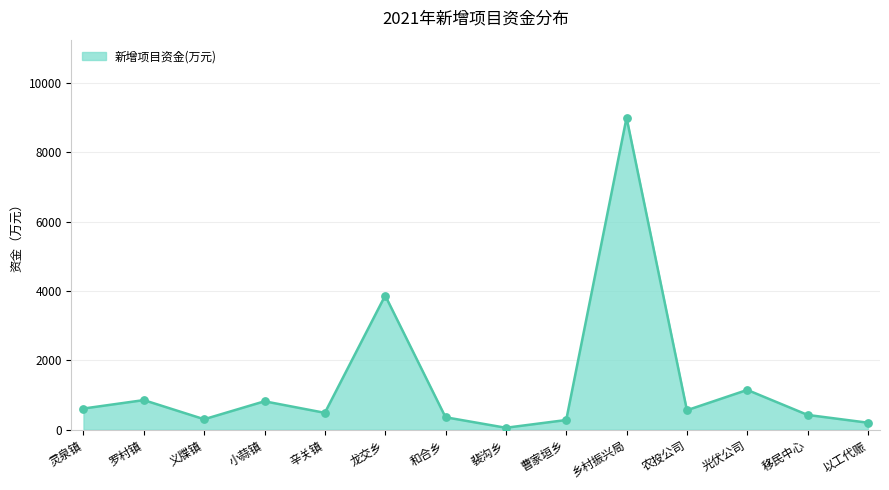

What is the change in value from 小蒜镇 to 曹家垣乡?

-540.0